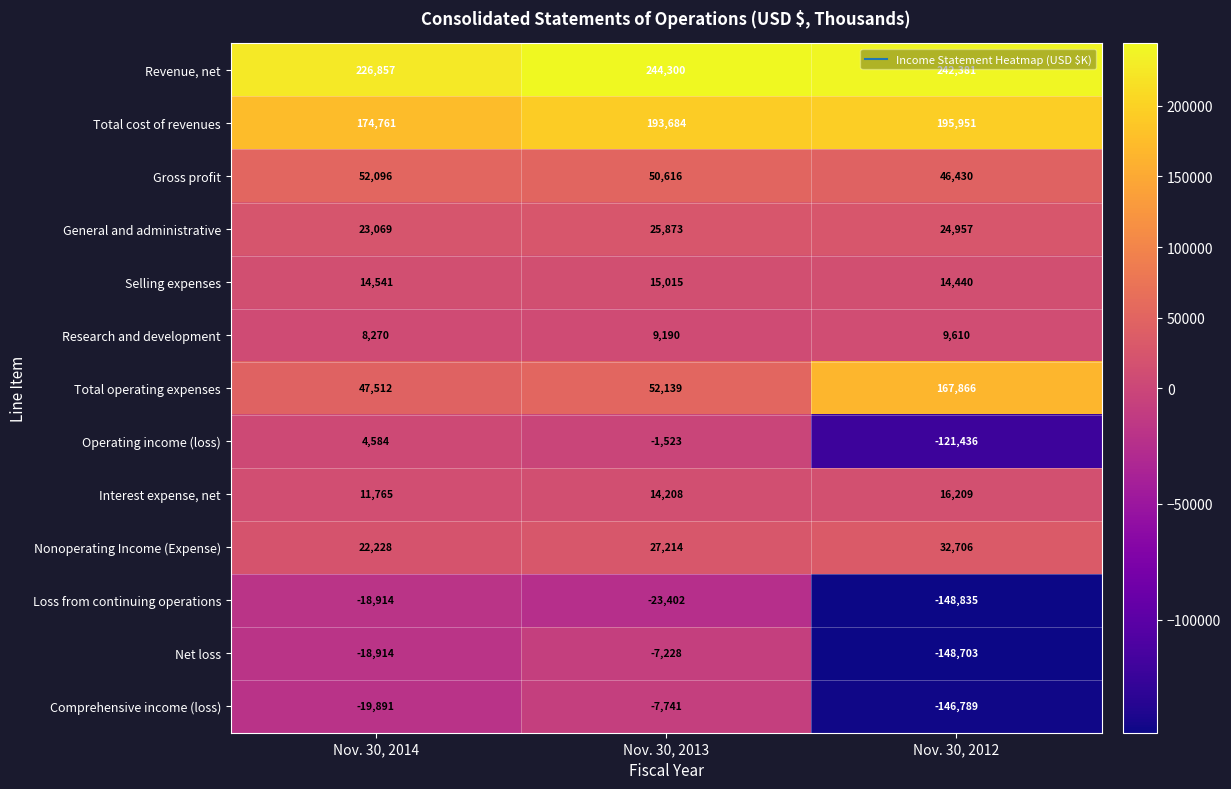

True or false: General and administrative has a value of 17056 at Nov. 30, 2013.

False